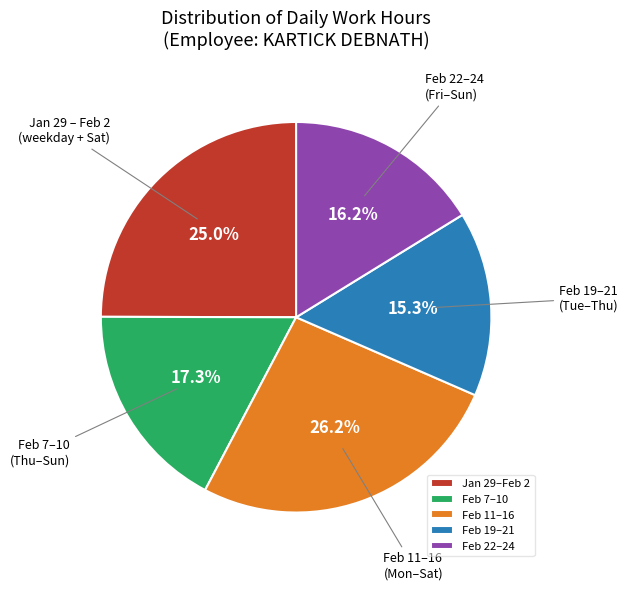

Is there a majority slice in this chart?

No